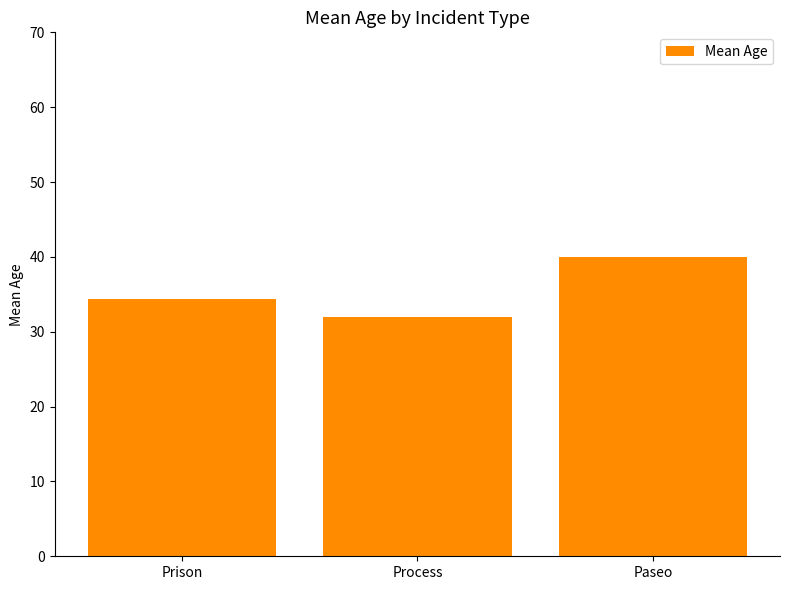

What is the difference between the maximum and second lowest values?

5.6